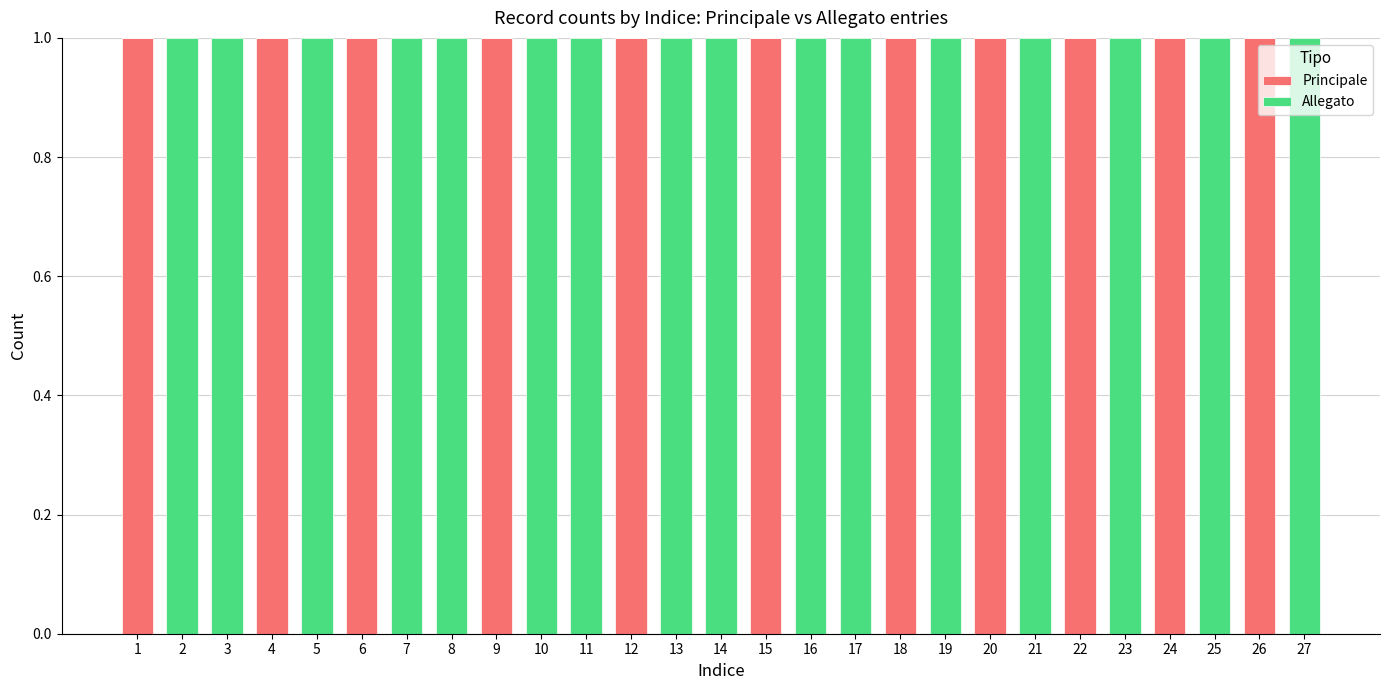

Does the chart contain stacked bars?

Yes